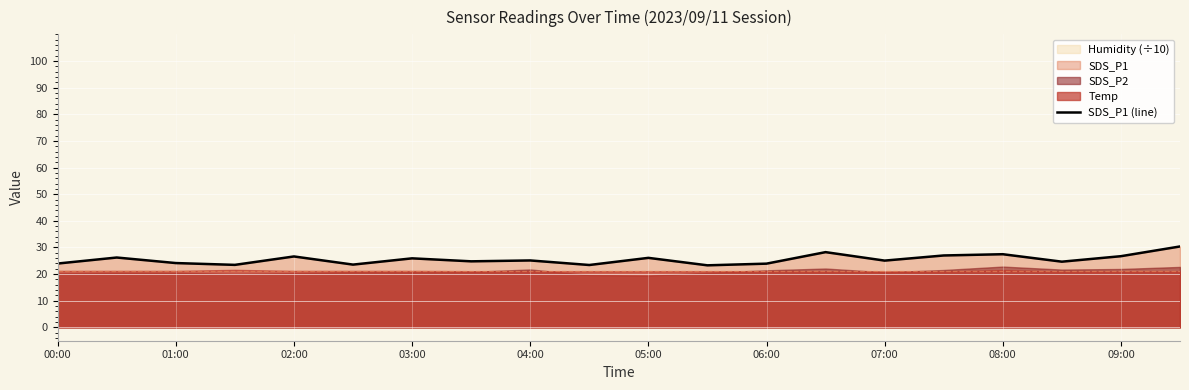

The value of SDS_P1 (line) at 08:00 is 27.5. True or false?

True